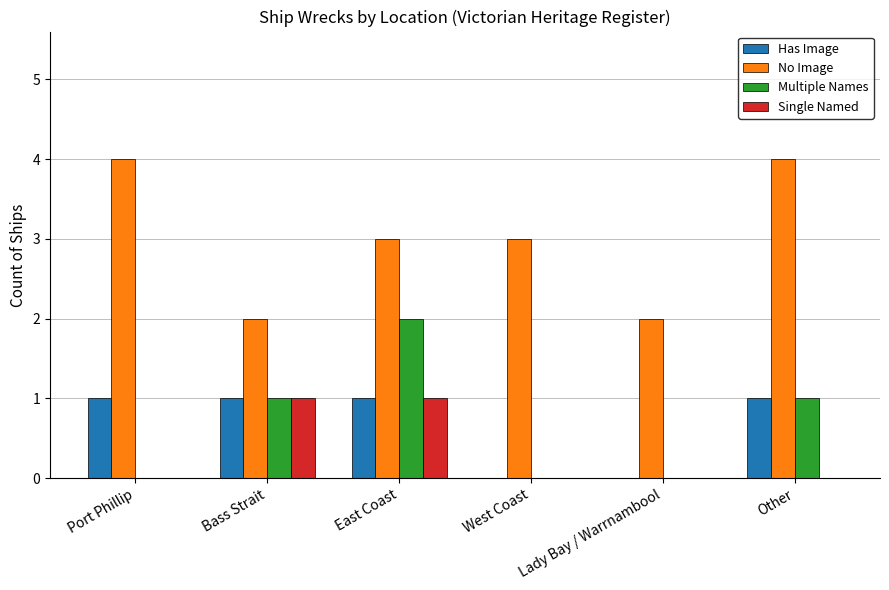

What is the highest value of the No Image series?

4